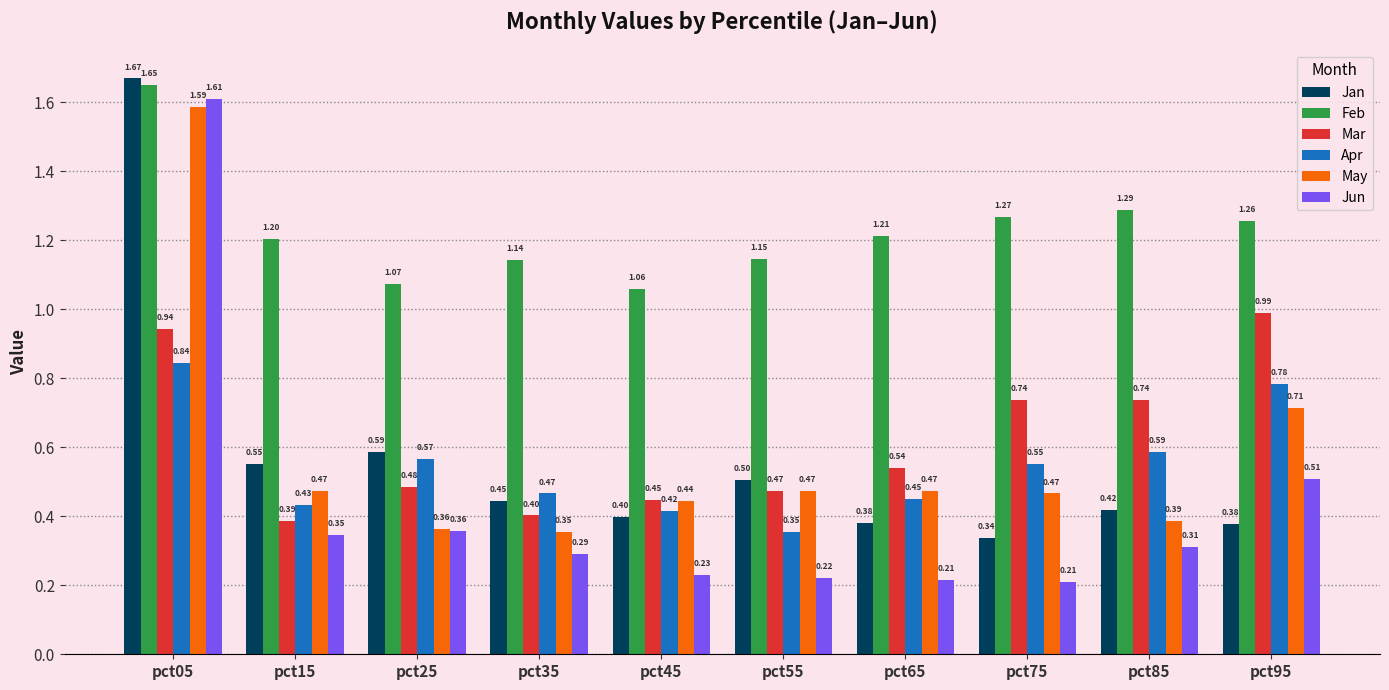

What is the average value of the Apr series?

0.5